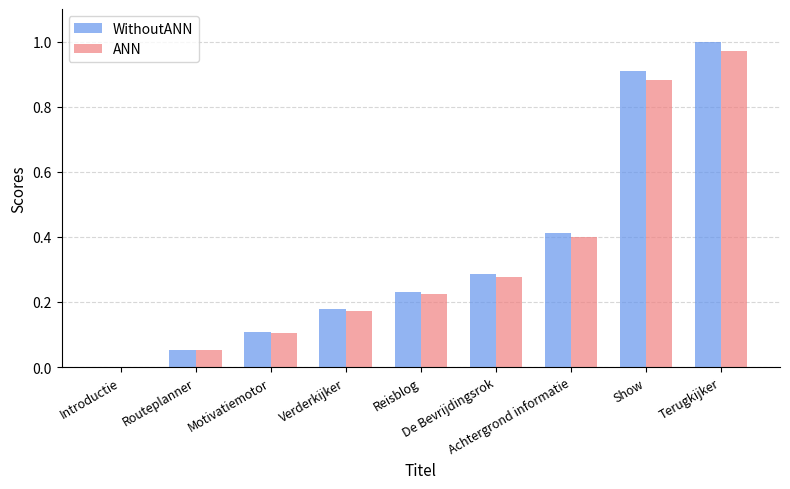

What are all the series names shown in the legend?

WithoutANN, ANN